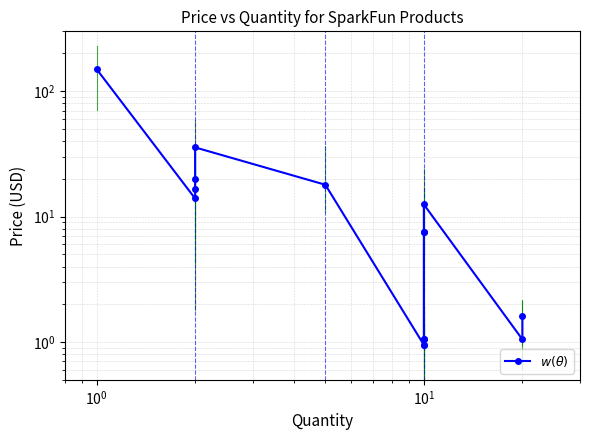

How many data points does each series have?

15